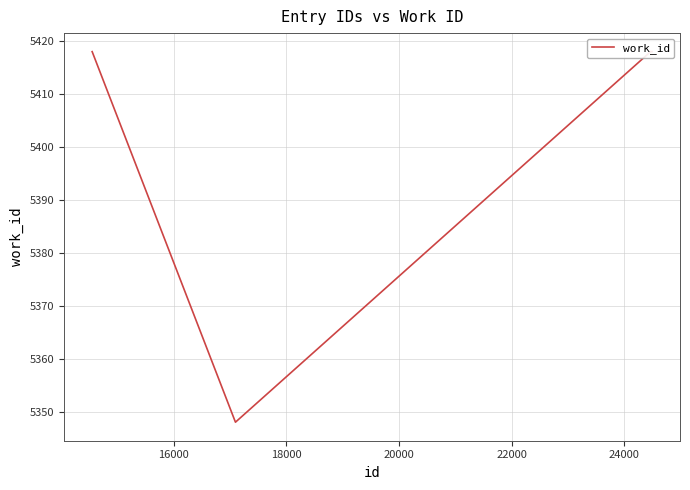

Reading left to right, list all the values displayed in this chart.

5418	5348	5418	5418	5418	5418	5418	5418	5418	5418